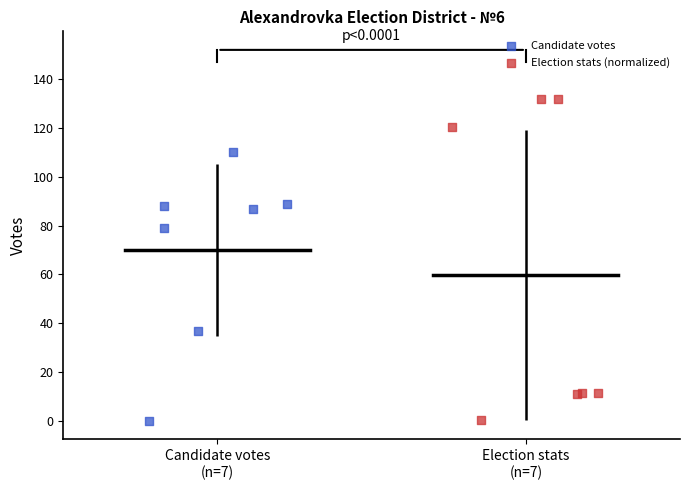

Which series has the widest spread of Y values?

Election stats (normalized)